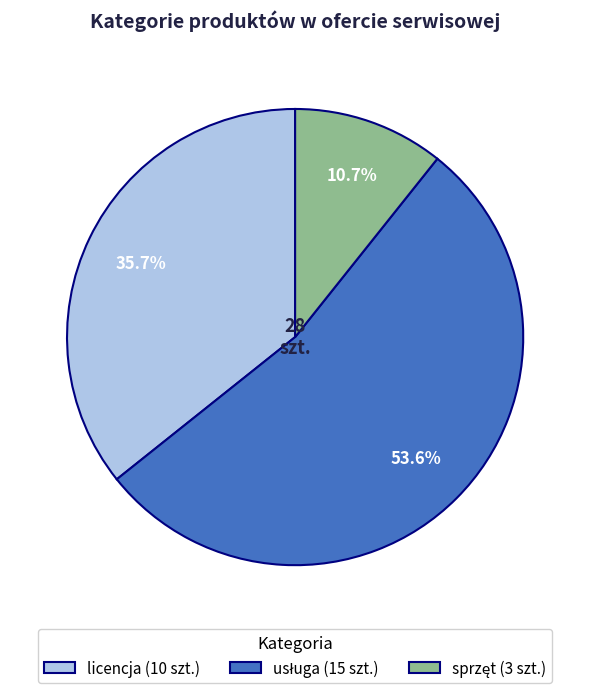

Does licencja (10 szt.) account for over 50% of the chart?

No